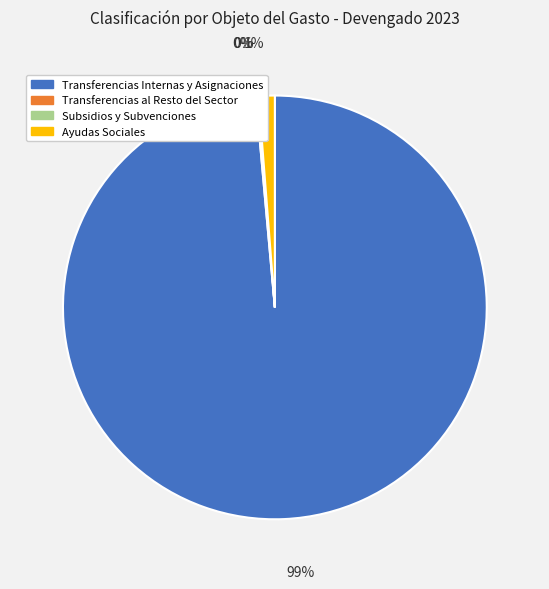

To the nearest percent, what is the difference between the largest and smallest slice percentages?

99%